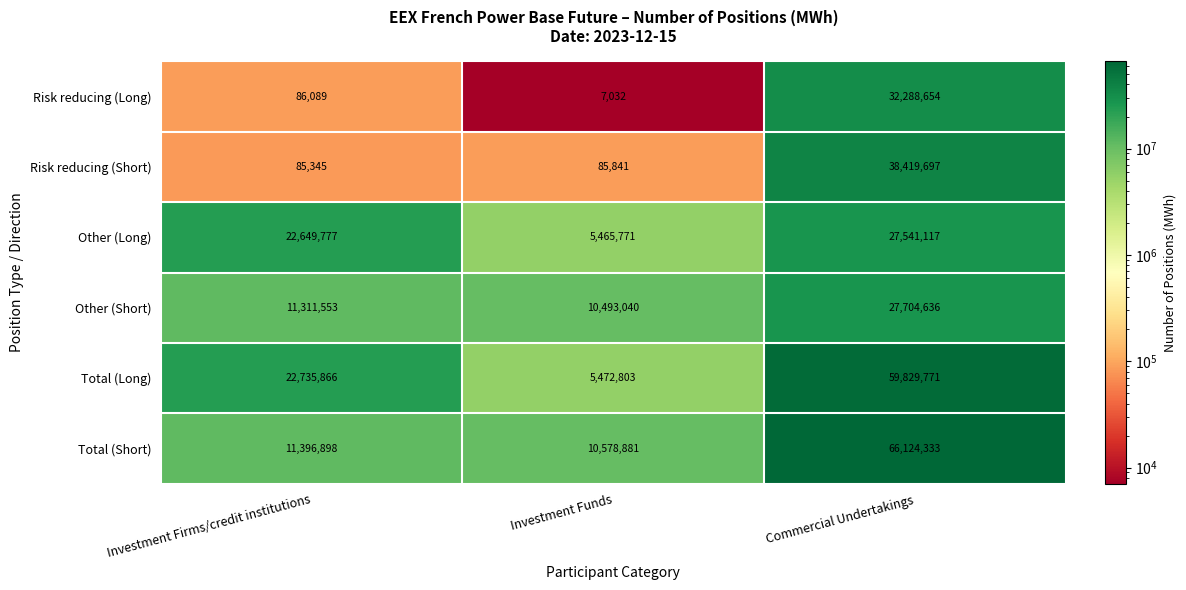

Which series has the largest total across all categories?

Total (Short)